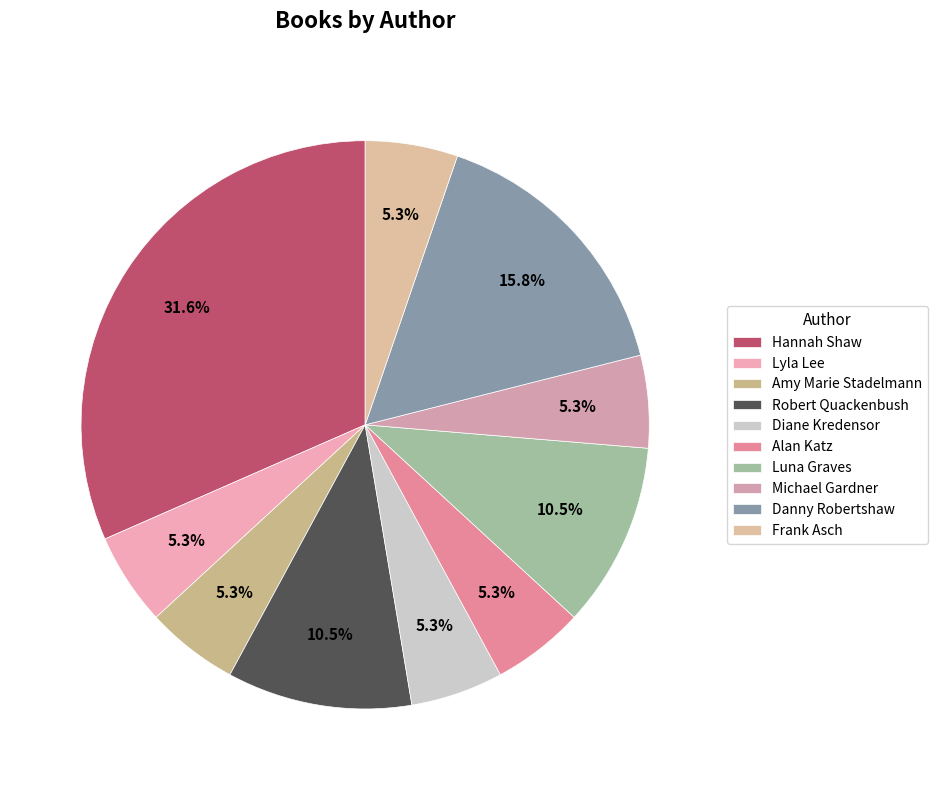

To the nearest percent, what portion does Michael Gardner represent?

5%